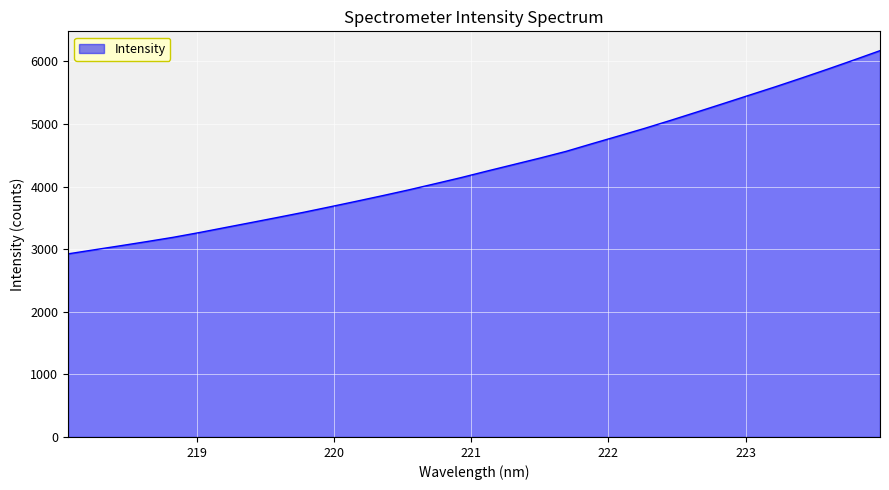

What is the difference between the maximum and minimum values?

3247.0